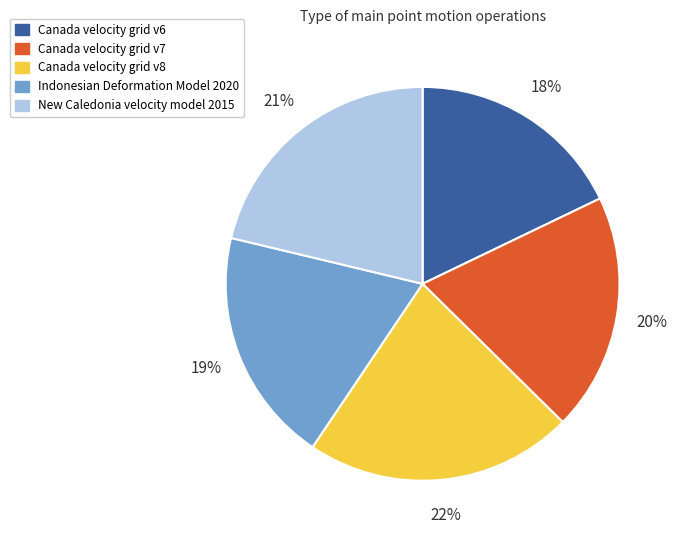

Does Canada velocity grid v6 represent more than half of the total?

No